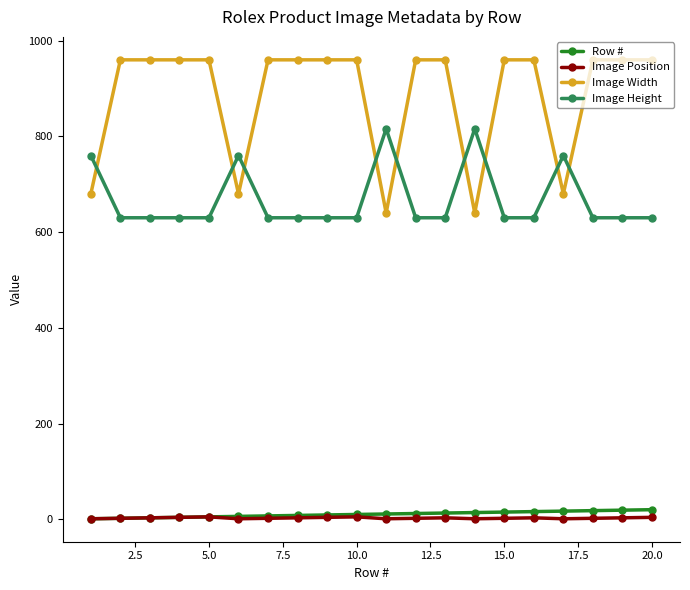

What is the greatest value displayed?

960